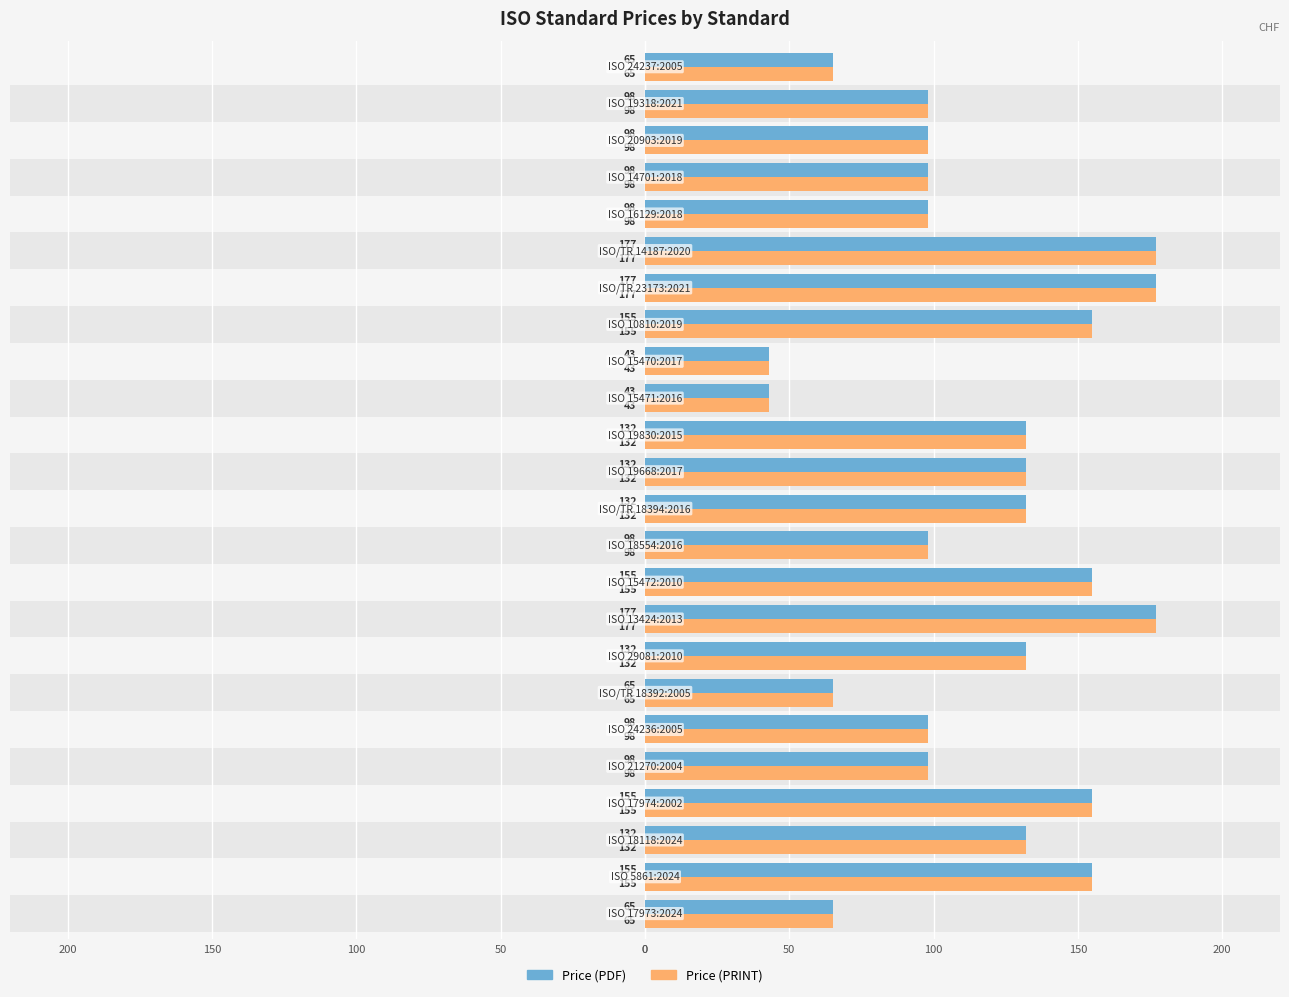

Reading right to left, transcribe all the data shown in this chart.

Price (PDF): 65	98	98	98	98	177	177	155	43	43	132	132	132	98	155	177	132	65	98	98	155	132	155	65
Price (PRINT): 65	98	98	98	98	177	177	155	43	43	132	132	132	98	155	177	132	65	98	98	155	132	155	65